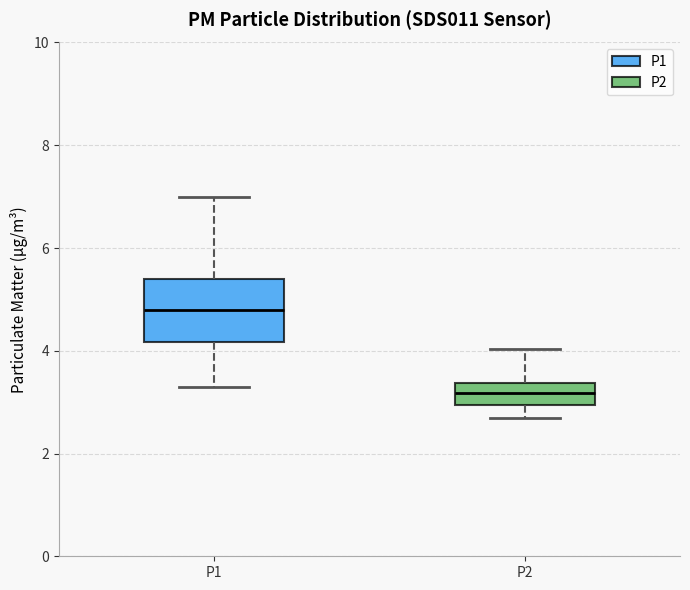

Reading left to right, read every box against the y-axis: the position of its median line, the range the box covers, and the ends of its whiskers. The values are not printed on the chart, so give them approximately, as read against the axis.

P1: median 4.8, box 4.2 to 5.4, whiskers 3.4 to 7.0
P2: median 3.2, box 3.0 to 3.4, whiskers 2.8 to 4.0